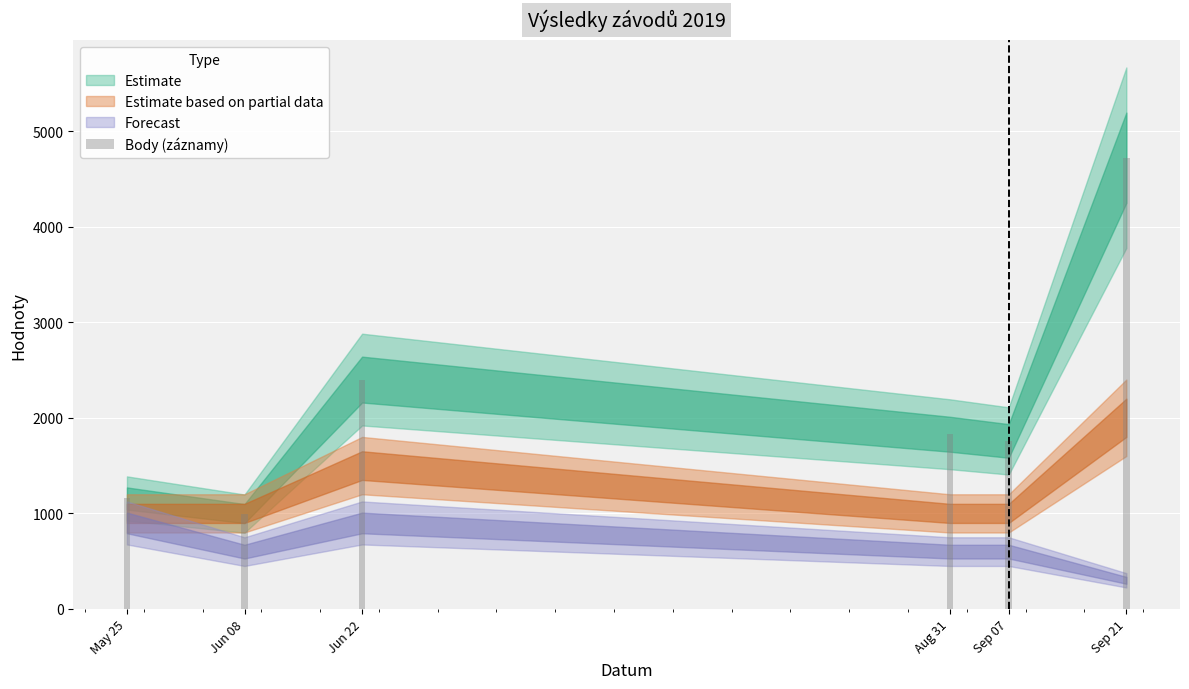

List the labels in order of value, largest first.

Sep 21, Jun 22, Aug 31, Sep 07, May 25, Jun 08